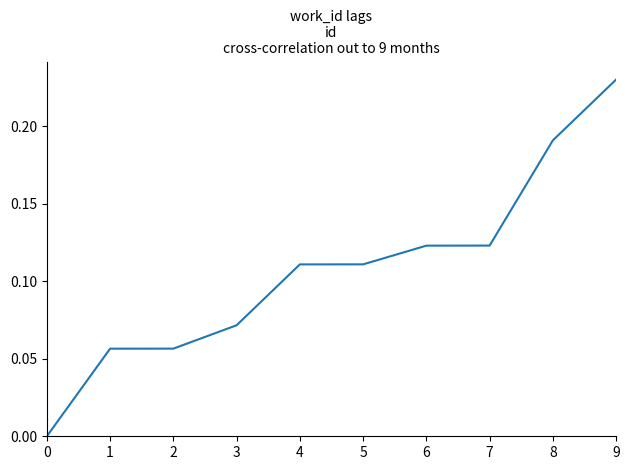

Is it true that the value at 0 is 0.1?

False